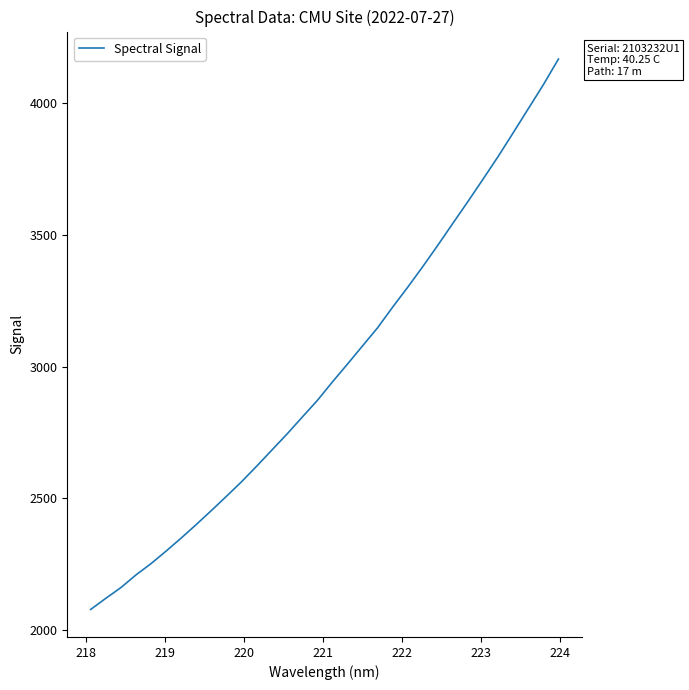

Is this an area chart (filled region under the line)?

No